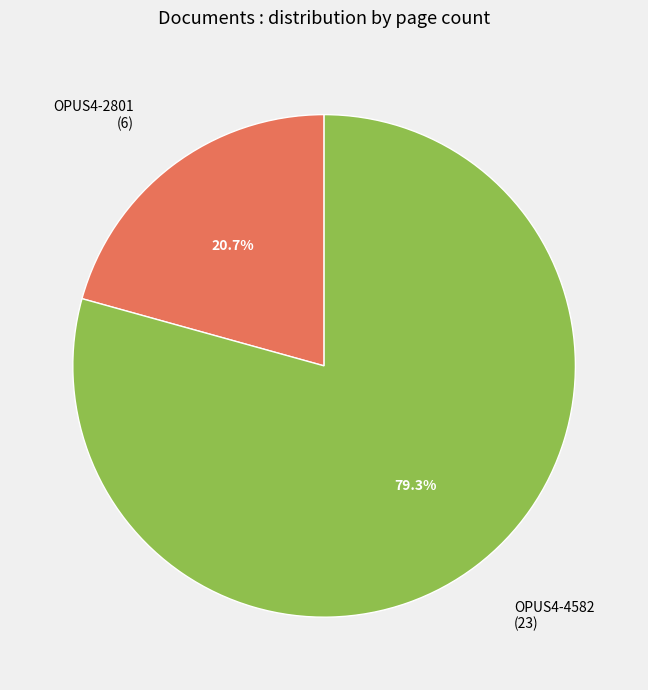

To the nearest percent, what is the average slice percentage?

50%